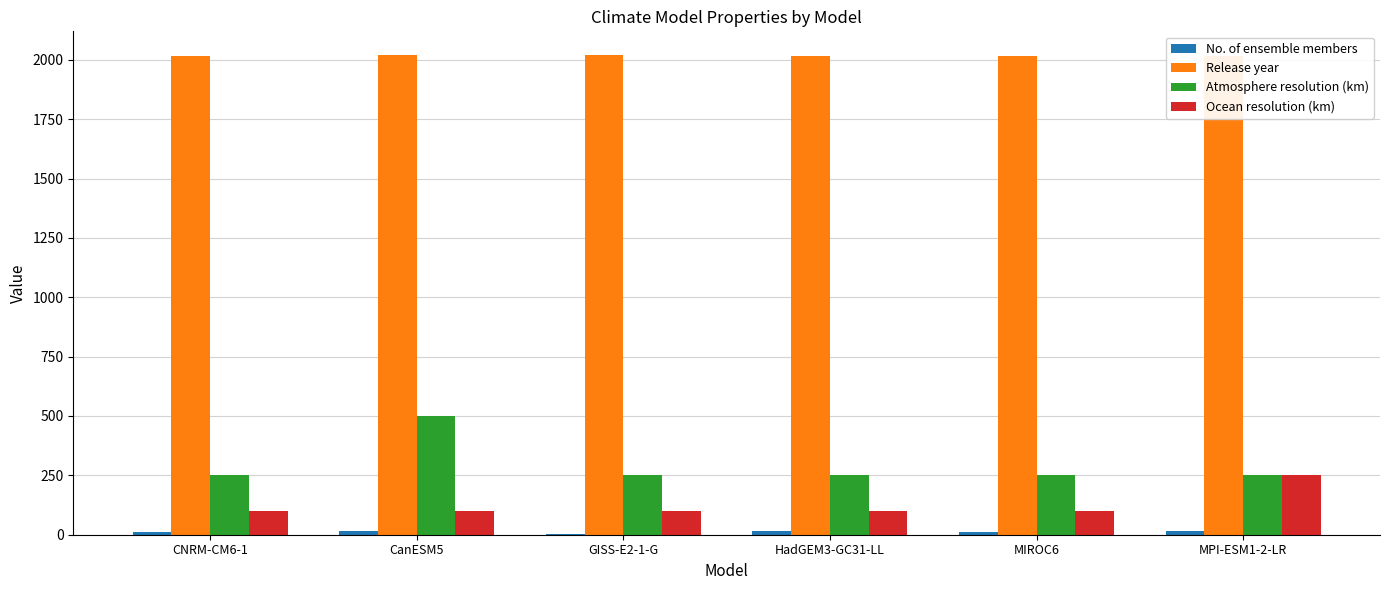

What is the highest value of the Ocean resolution (km) series?

250